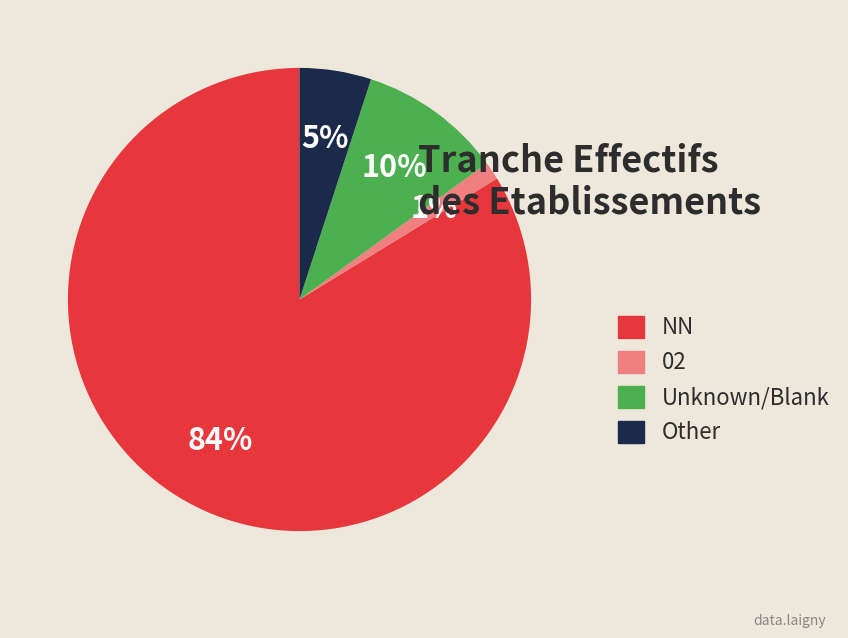

To the nearest percent, what is the combined percentage of NN and 02?

85%